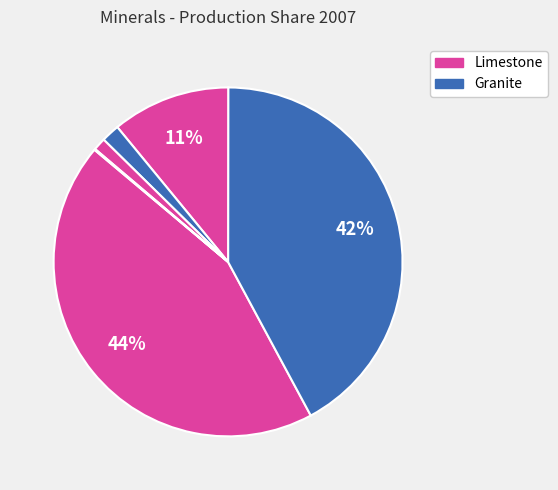

Which category has the biggest portion of the pie?

Limestone